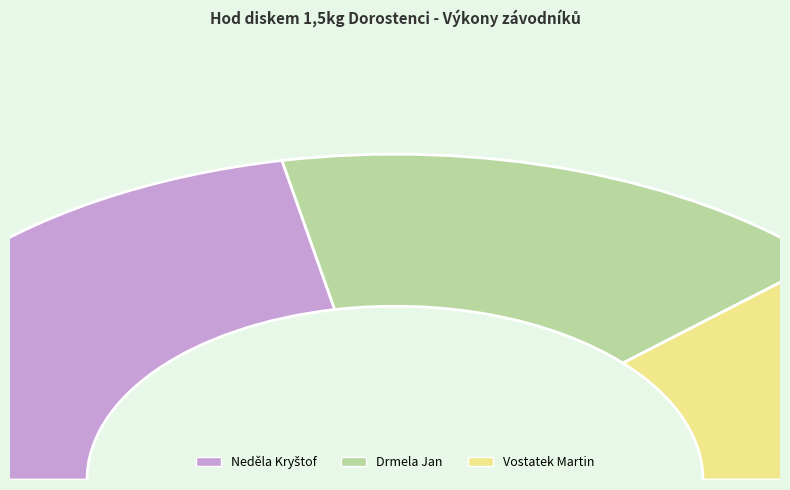

Does Neděla Kryštof represent more than half of the total?

No